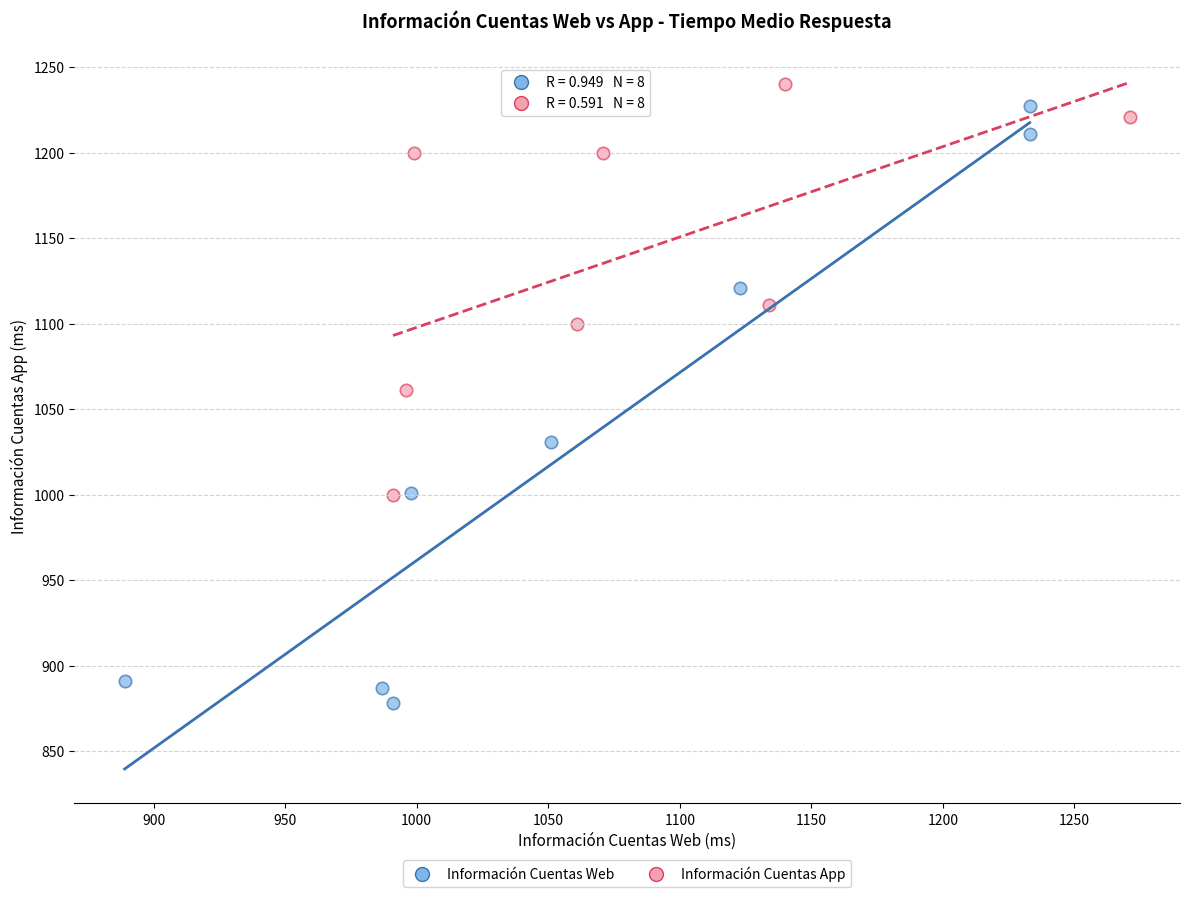

Which series has the largest Y range (max minus min)?

Información Cuentas Web